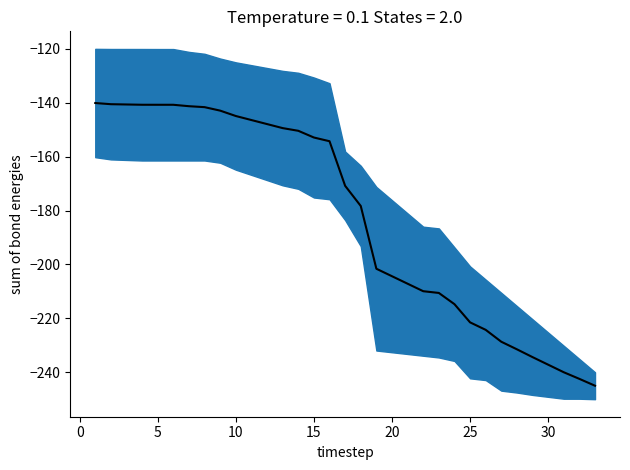

What is the difference between the maximum and minimum values?

104.9